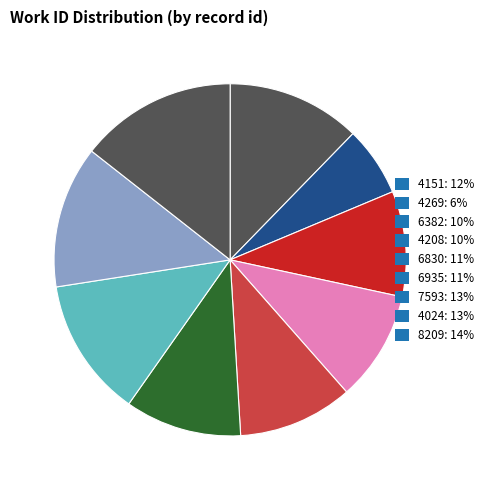

Does 6935 account for over 50% of the chart?

No